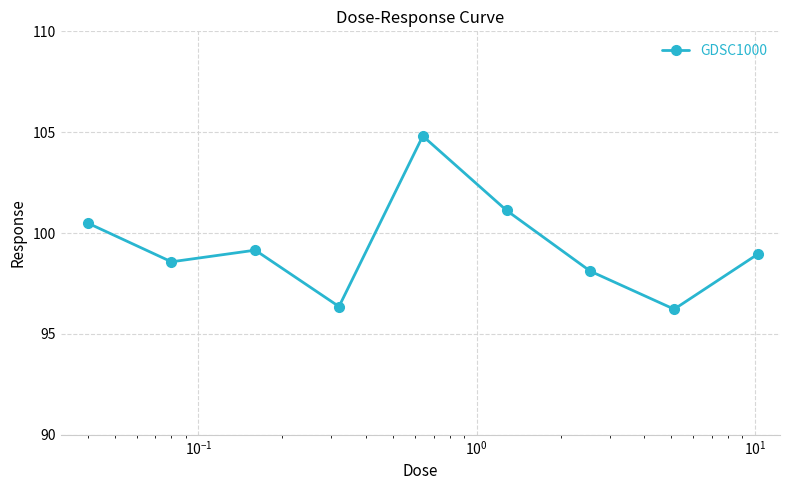

What is the difference between the maximum and minimum values?

8.6